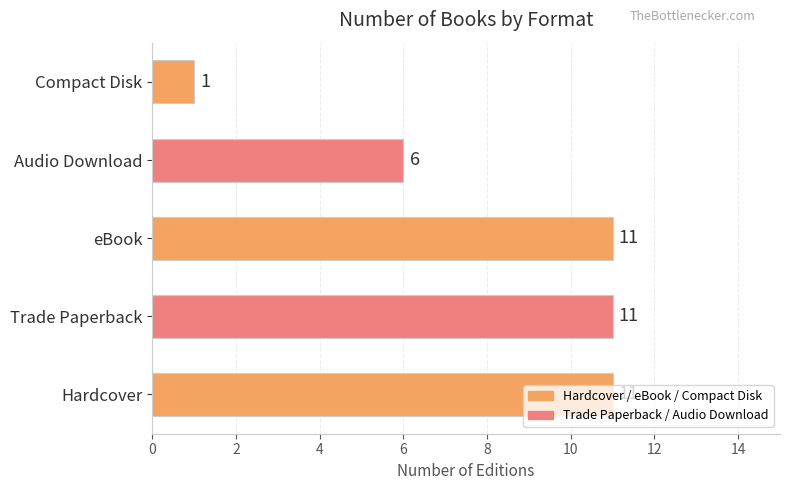

True or false: the data shows 1 at Compact Disk.

True